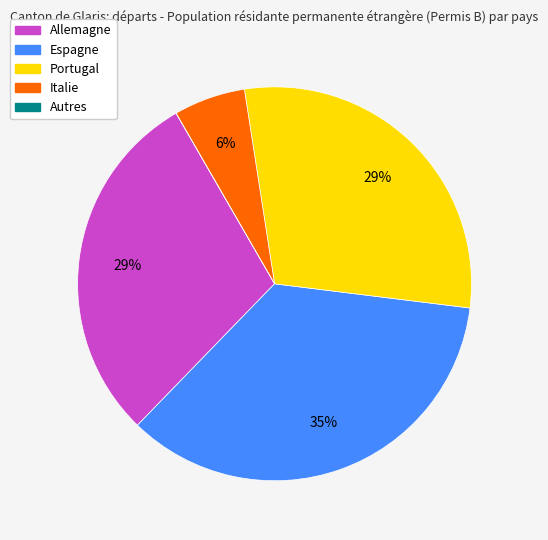

To the nearest percent, what percentage of the pie is Italie?

6%